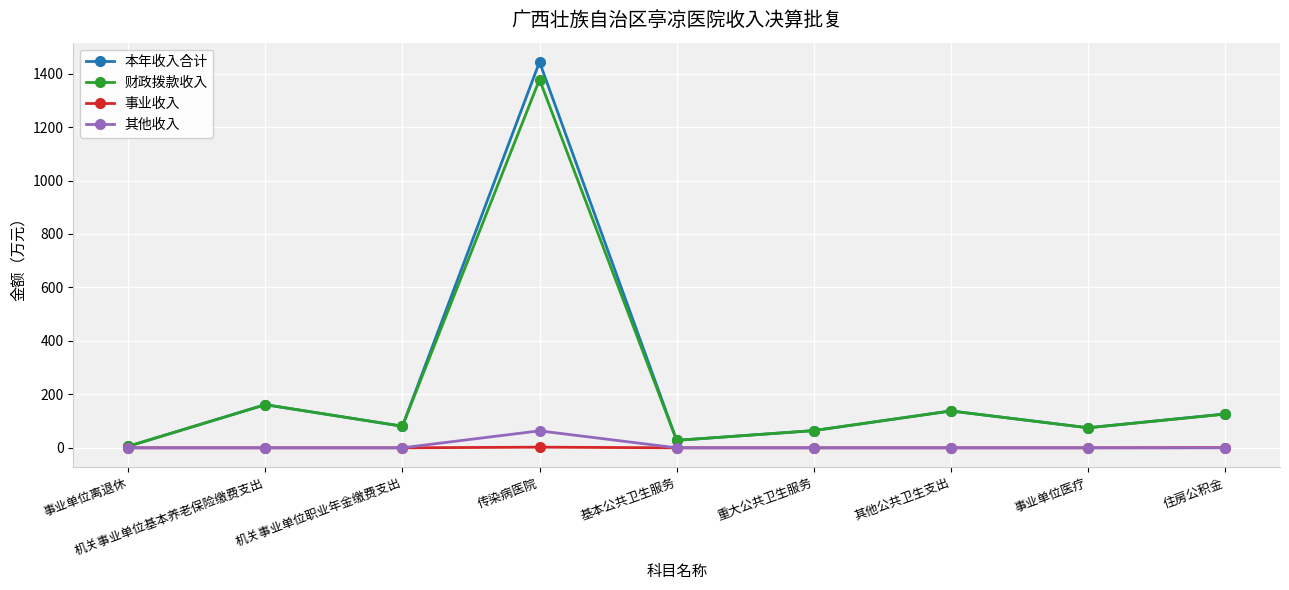

The value of 本年收入合计 at 传染病医院 is 2276.4. True or false?

False